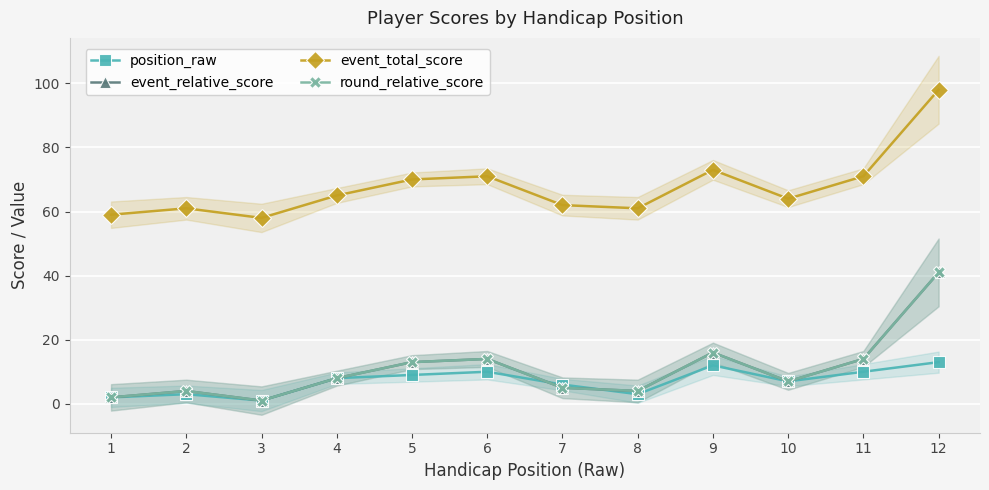

What is the value of the position_raw point at the 1st from the left?

2